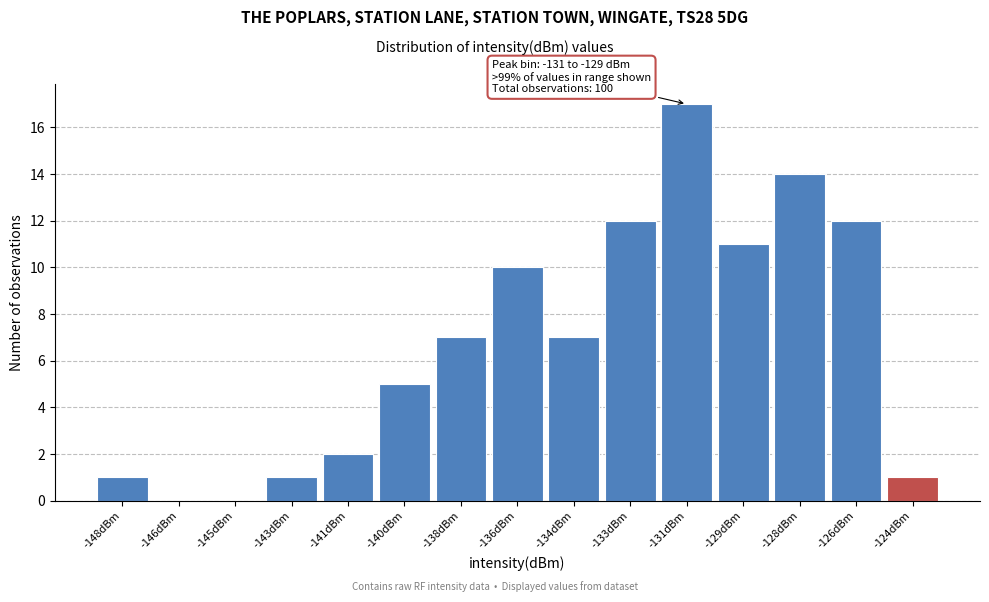

Reading left to right, extract all data points from this chart.

-148dBm=1	-146dBm=0	-145dBm=0	-143dBm=1	-141dBm=2	-140dBm=5	-138dBm=7	-136dBm=10	-134dBm=7	-133dBm=12	-131dBm=17	-129dBm=11	-128dBm=14	-126dBm=12	-124dBm=1